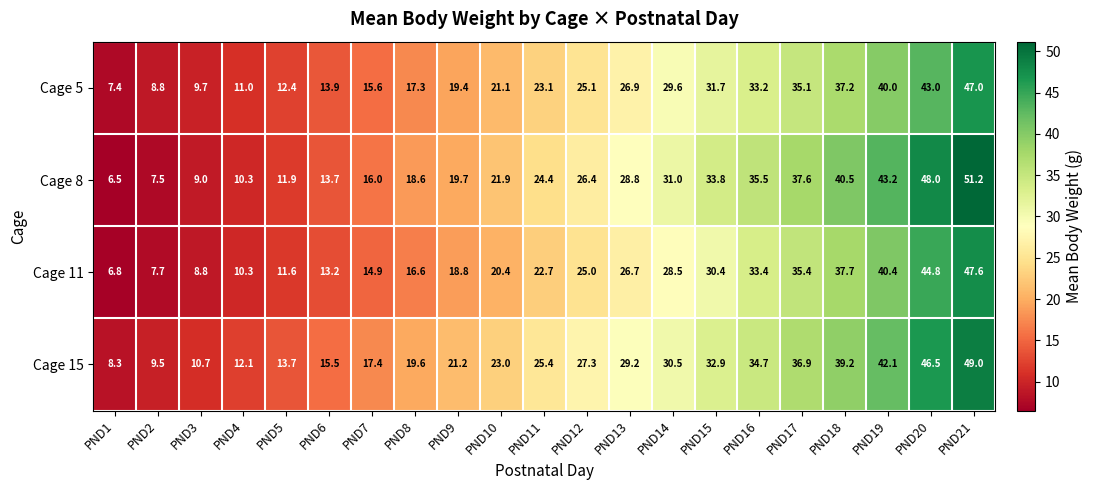

Which series has the largest total across all categories?

Cage 15